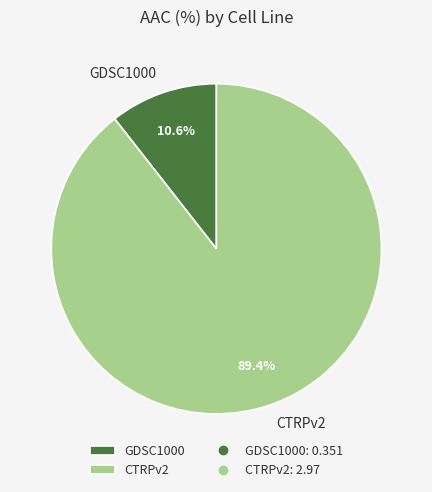

Between CTRPv2 and GDSC1000, which is larger?

CTRPv2